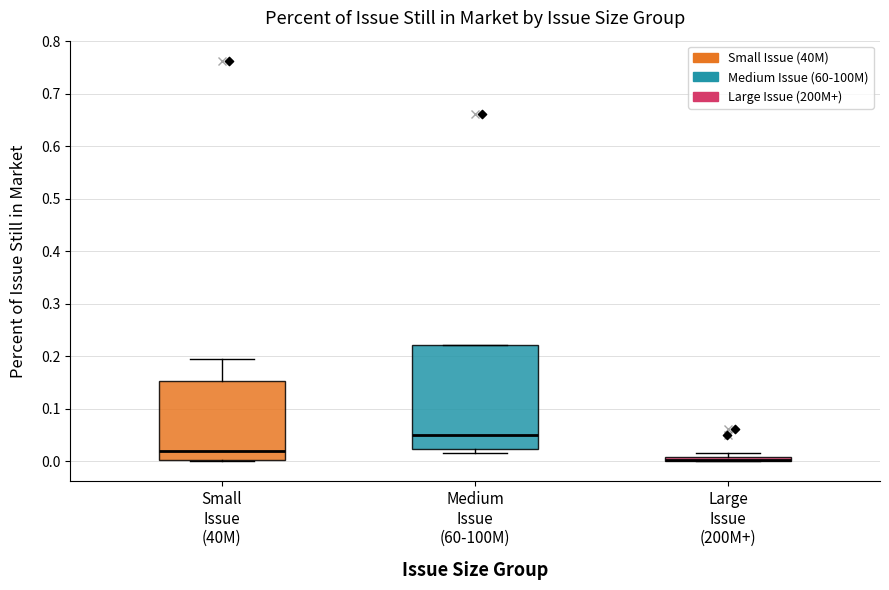

Comparing the boxes themselves (not the whiskers), which one is the tallest?

Medium Issue (60-100M)